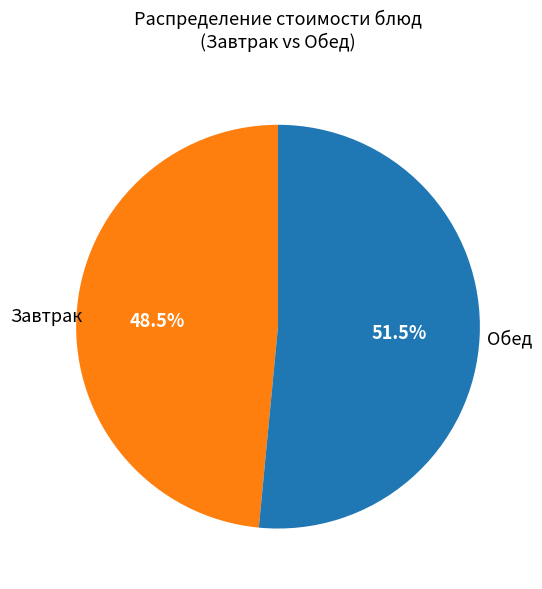

Is there any slice that represents more than half of the pie?

Yes